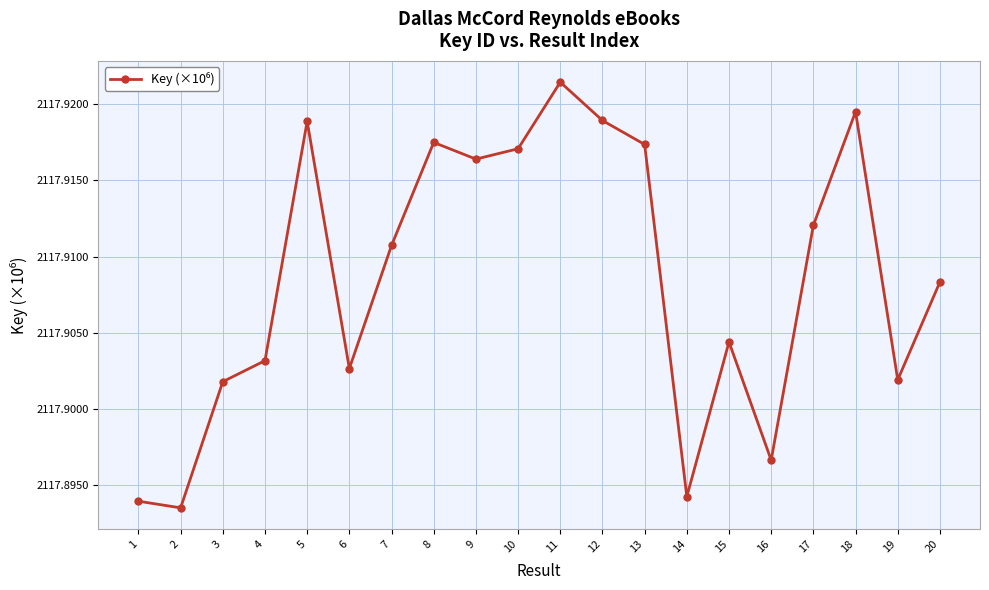

What is the sum of the values at 19 and 2?

4235.8